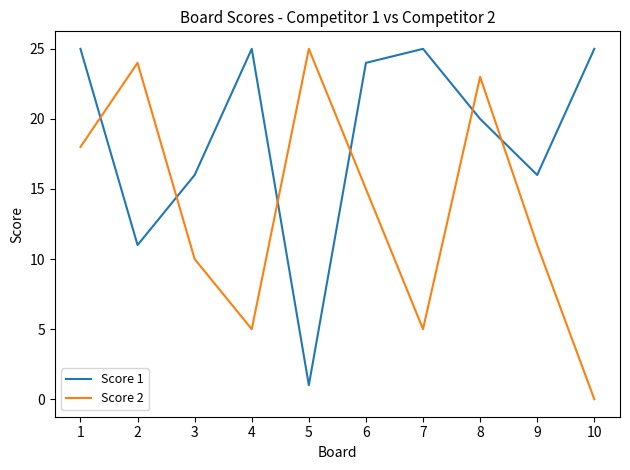

The value of Score 1 at 2 is 7. True or false?

False